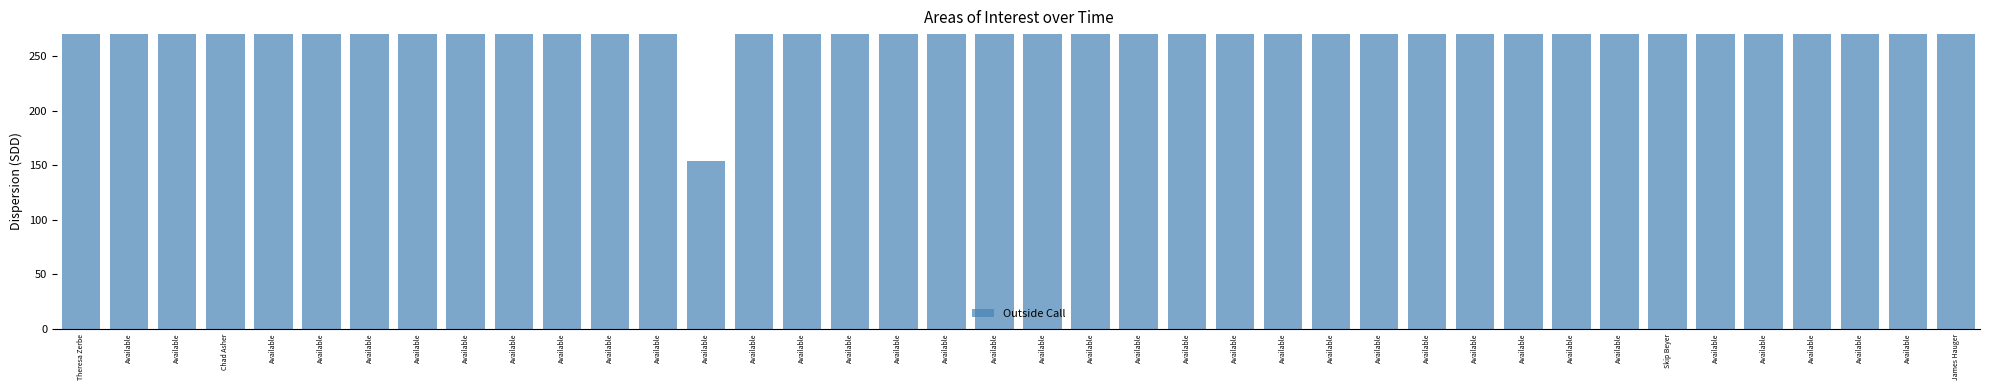

Does the chart contain stacked bars?

No